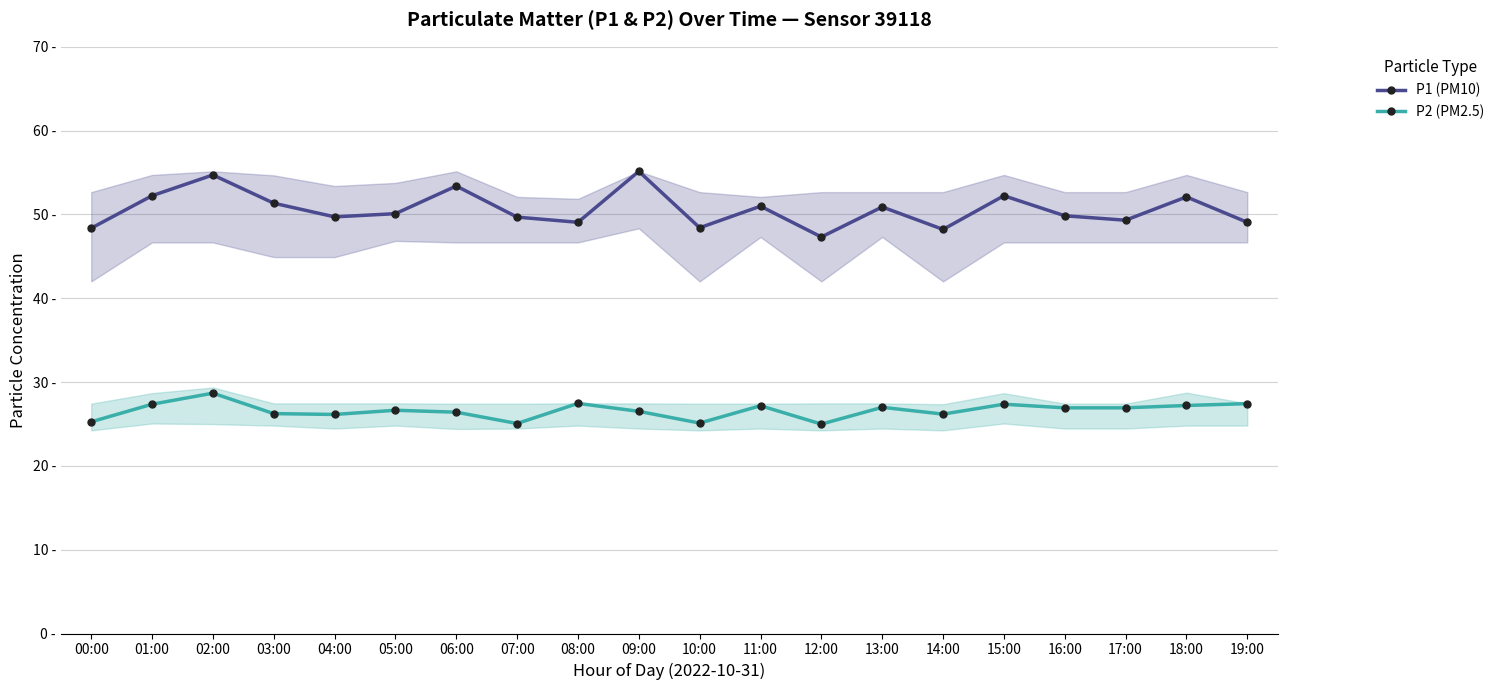

What is the label of the 5th point from the left?

04:00